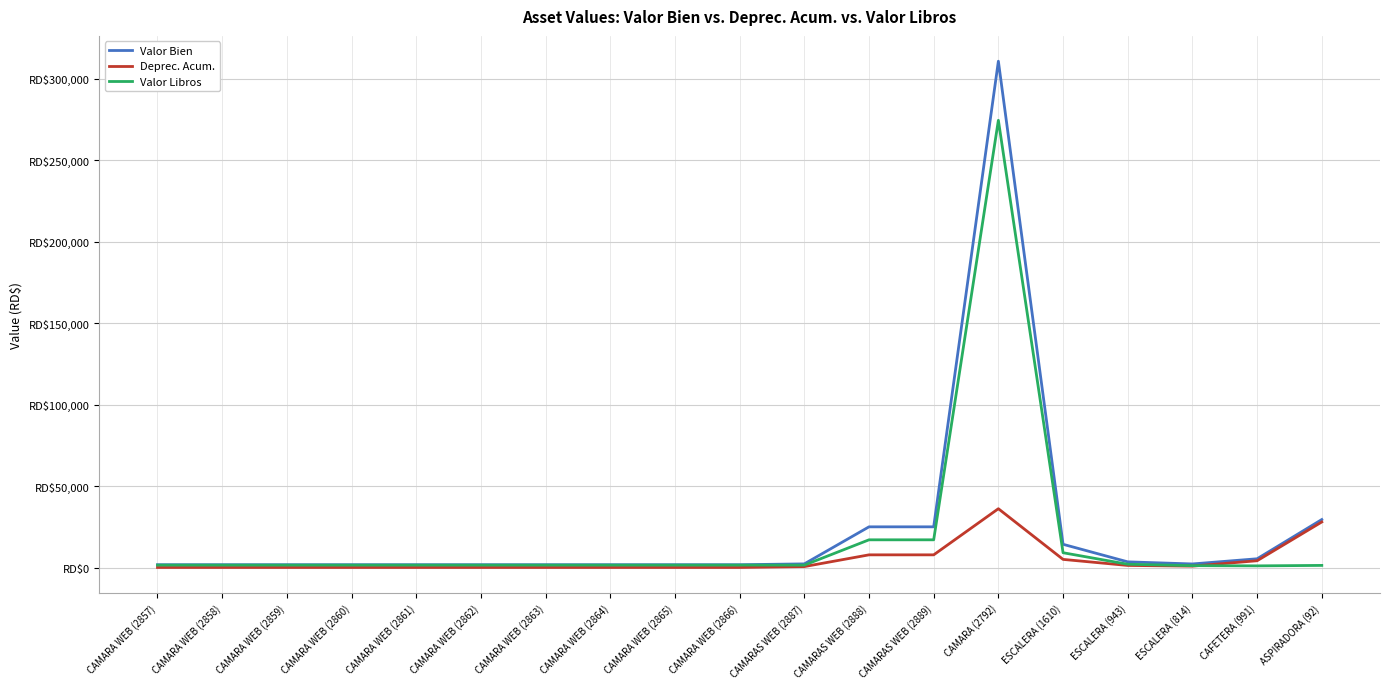

Between ESCALERA (814) and CAMARA WEB (2859), which is larger?

ESCALERA (814)